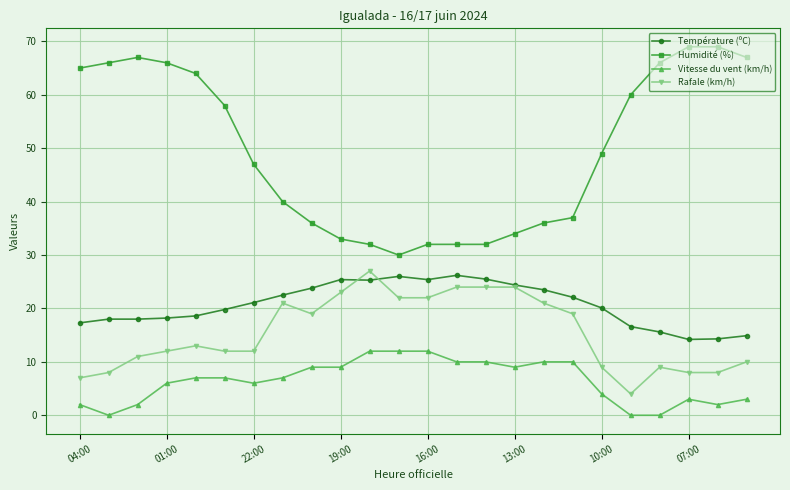

List the series in order of their peak value, lowest first.

Vitesse du vent (km/h), Température (ºC), Rafale (km/h), Humidité (%)